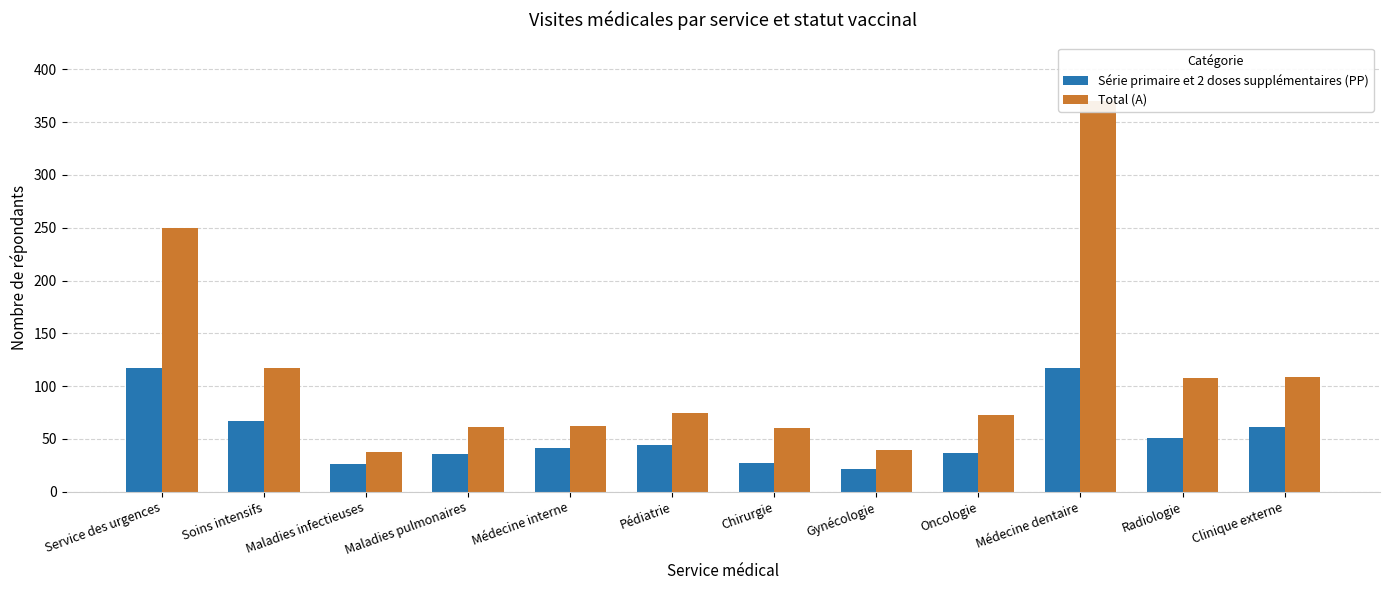

What is the difference between the highest and lowest values at Clinique externe?

48